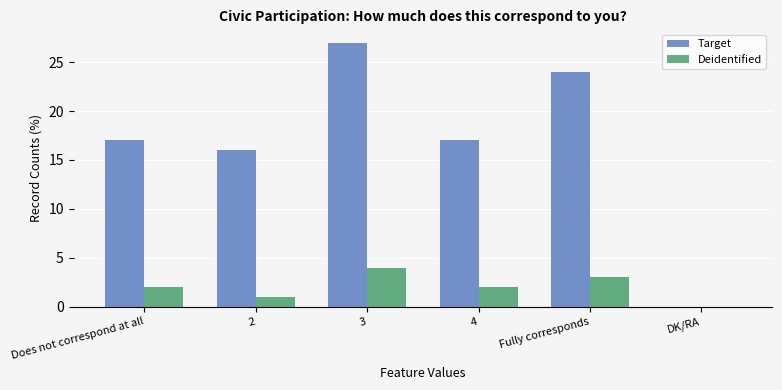

Which series changed the most between 4 and DK/RA?

Target